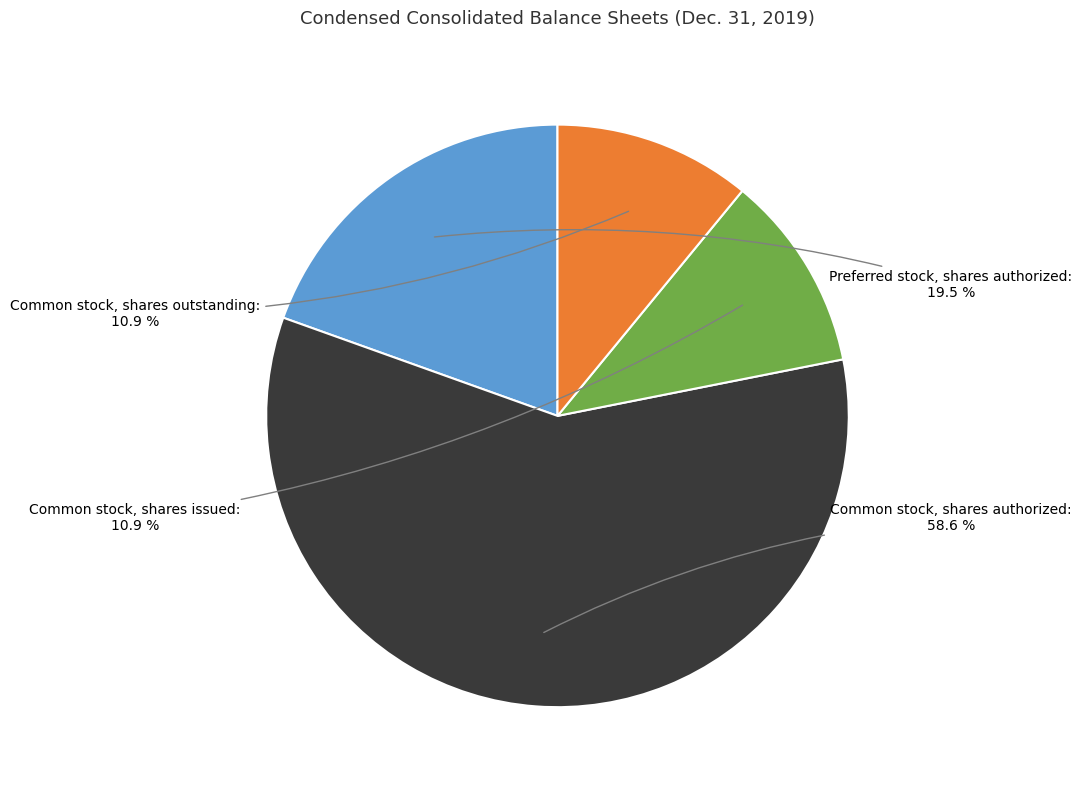

How many segments does this pie chart have?

4